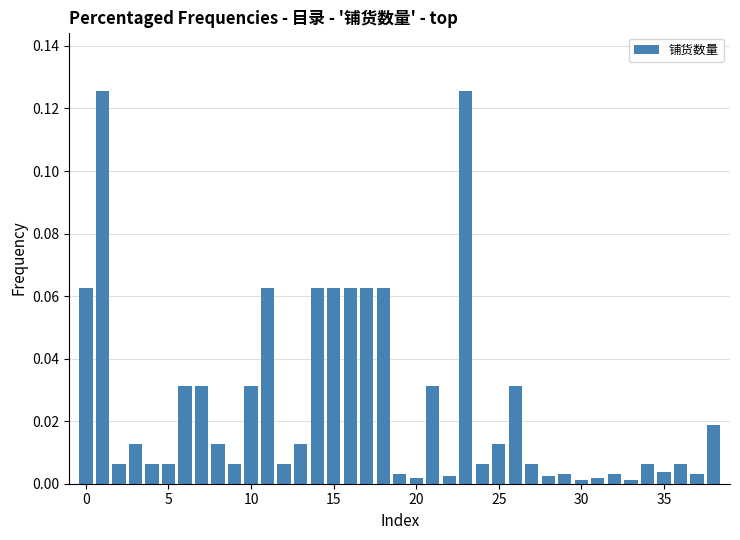

What is the sum of all values?

1.0